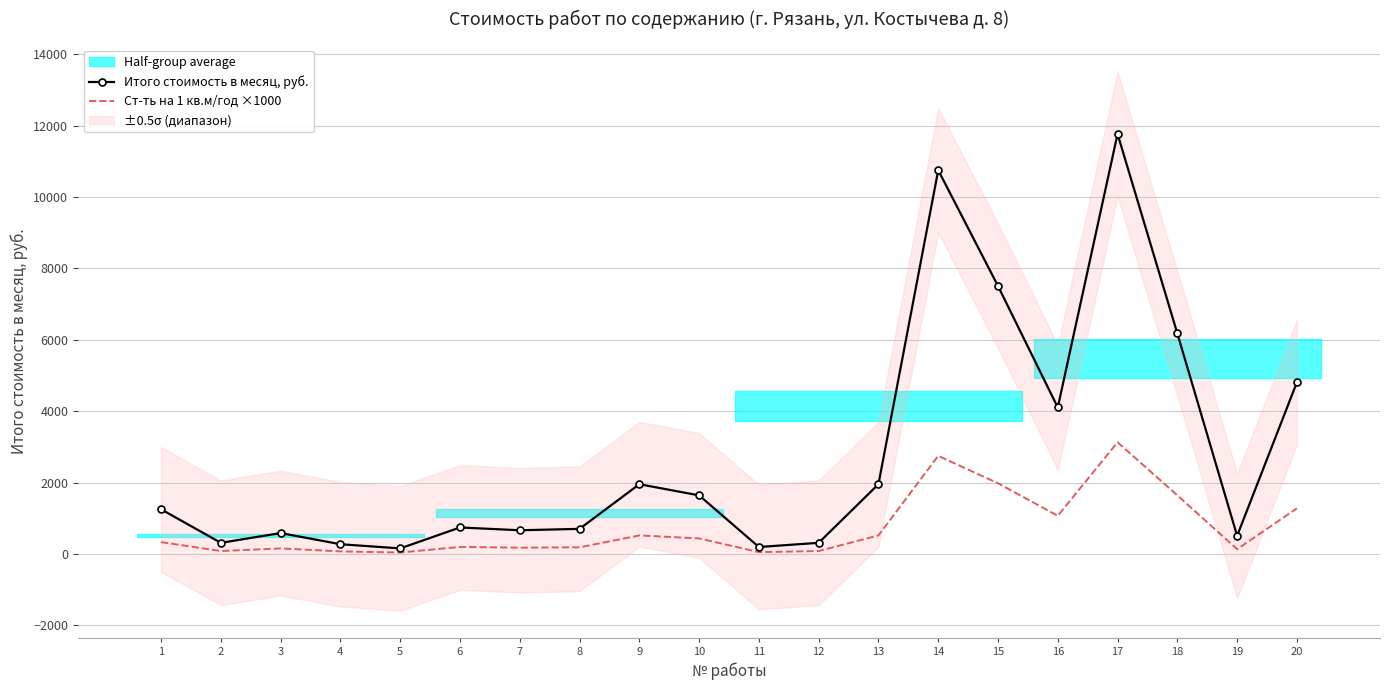

What is the difference between the second highest and minimum values in the Итого стоимость в месяц, руб. series?

10595.0